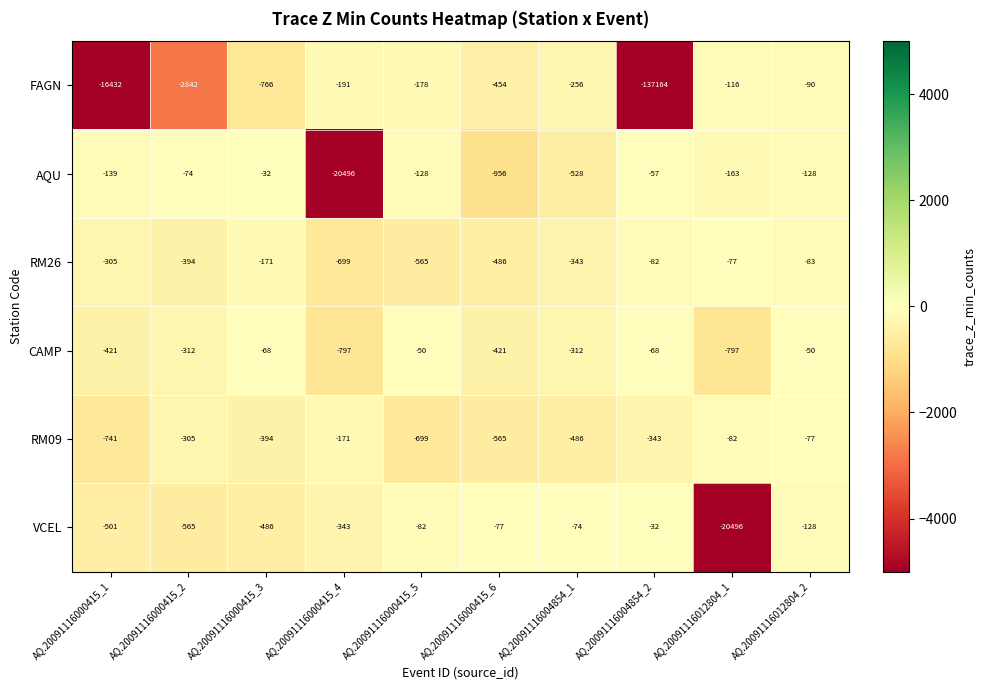

What is the difference between the maximum and second lowest values in the RM26 series?

488